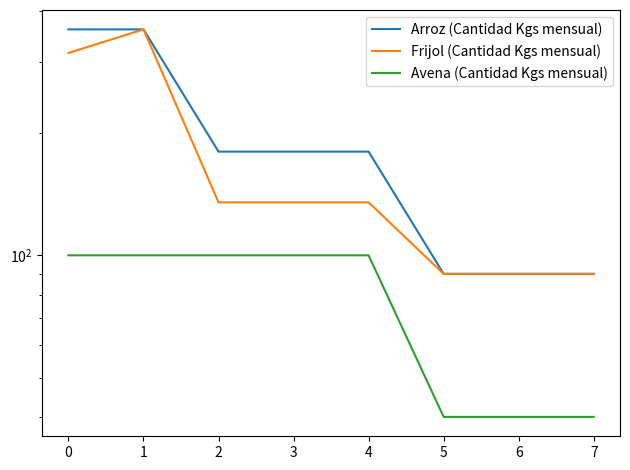

Does the chart display data point markers on the line(s)?

No